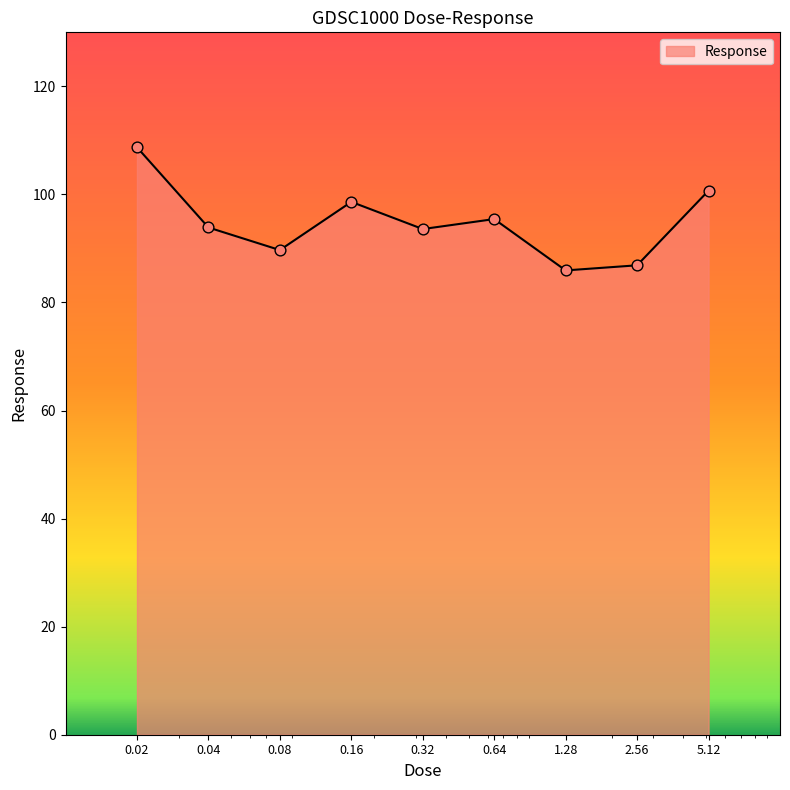

What is the difference between the maximum and minimum values?

22.8